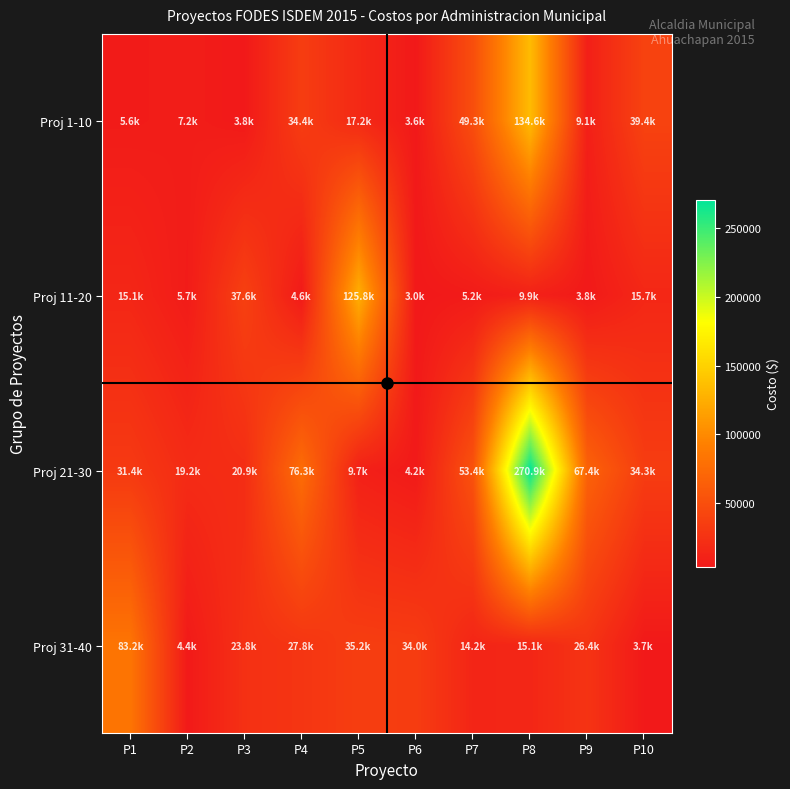

How many distinct data groups are displayed?

4